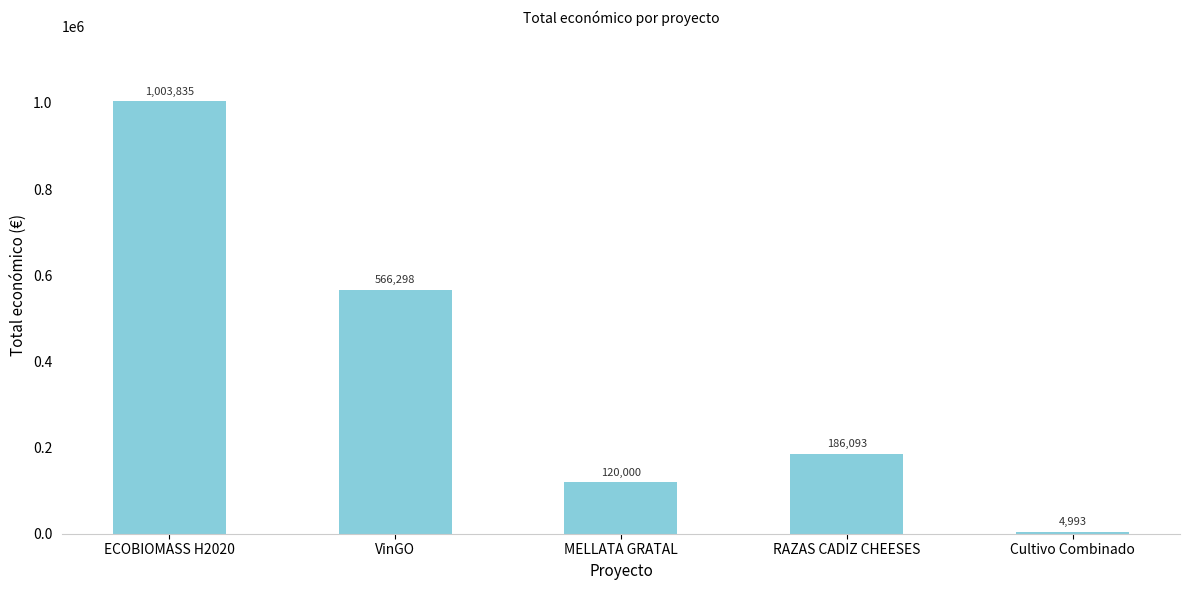

What is the label of the 1st bar from the left?

ECOBIOMASS H2020